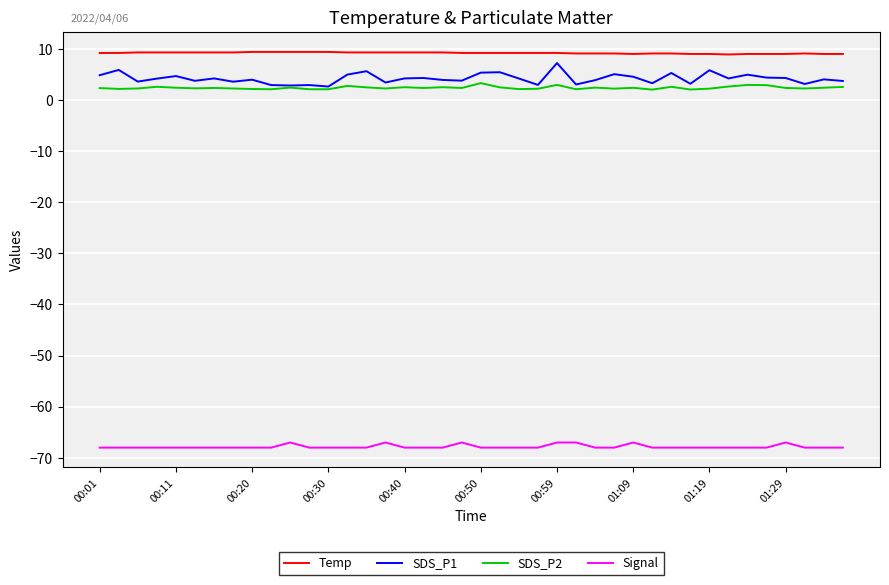

Which series has the largest total across all categories?

Temp